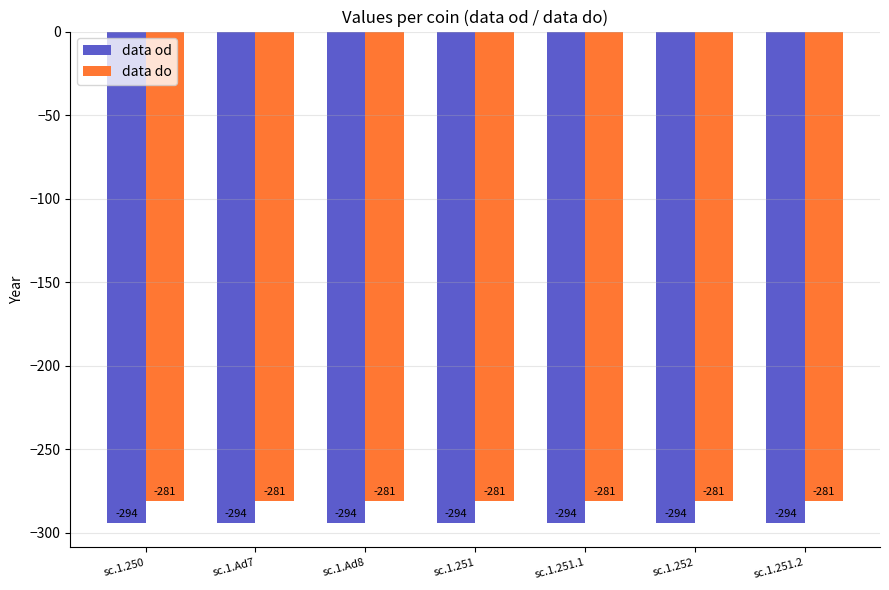

Which series has the largest total across all categories?

data do